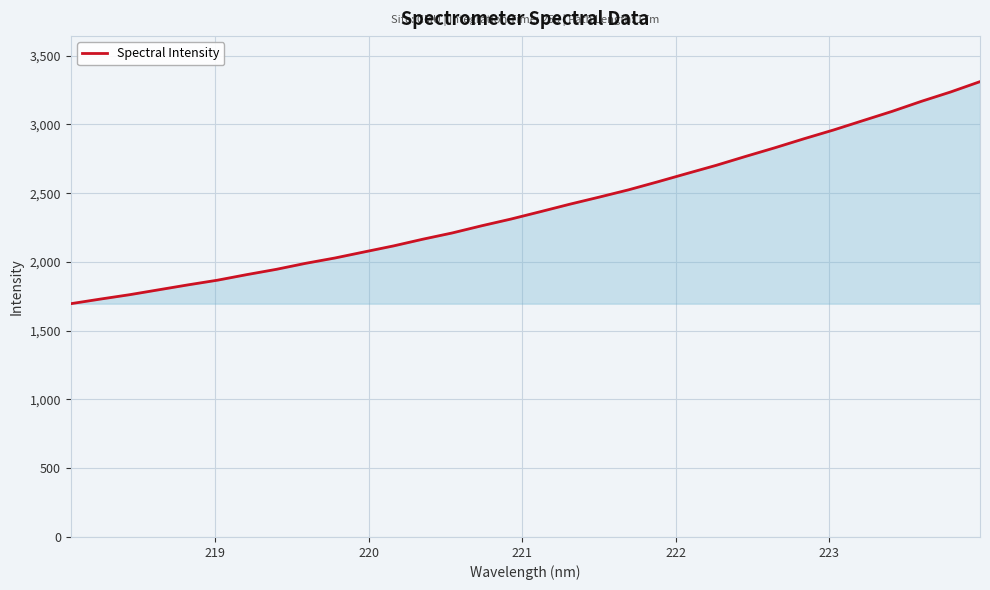

What is the minimum value shown in the chart?

1696.3